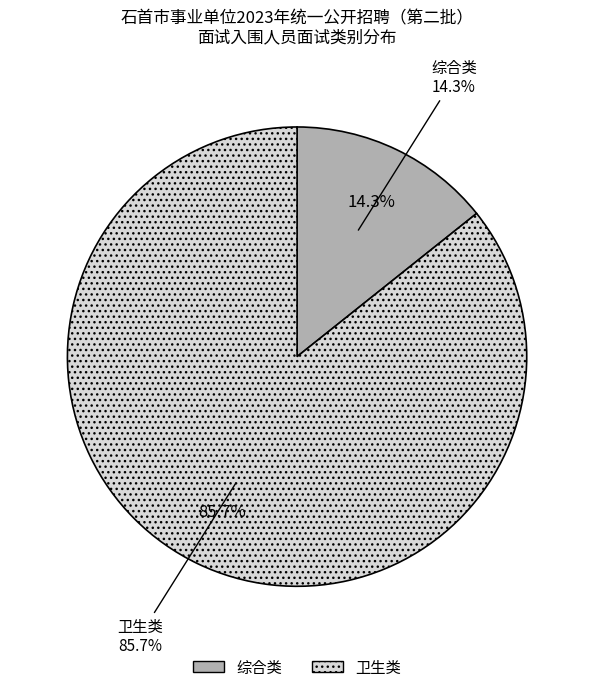

Between 卫生类 and 综合类, which is larger?

卫生类